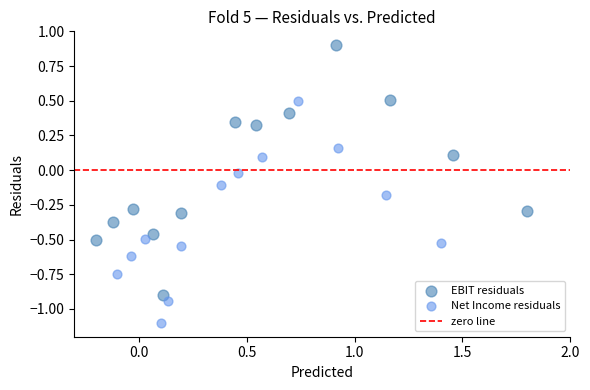

Which series reaches the minimum Y coordinate?

Net Income residuals